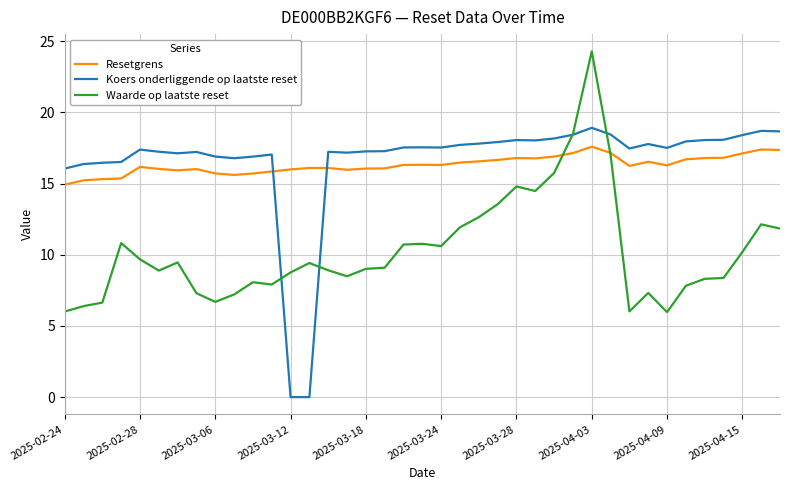

Which series ends up on top after the final intersection of Resetgrens and Koers onderliggende op laatste reset?

Koers onderliggende op laatste reset